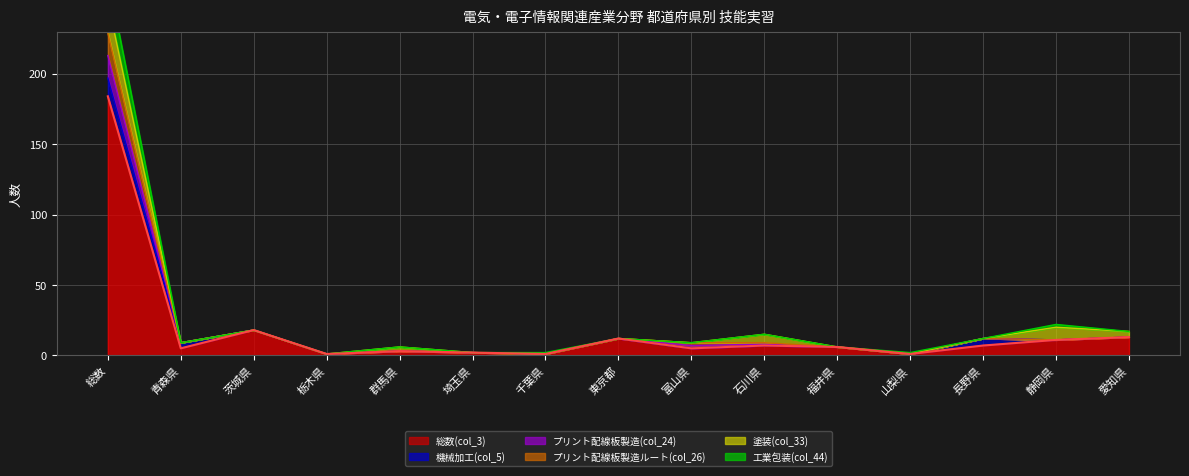

Where is the first local maximum for 工業包装(col_44)?

茨城県